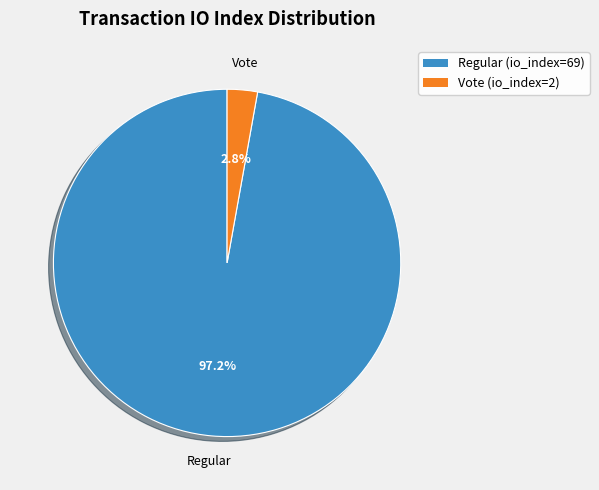

Is Vote (io_index=2) the majority of the pie?

No